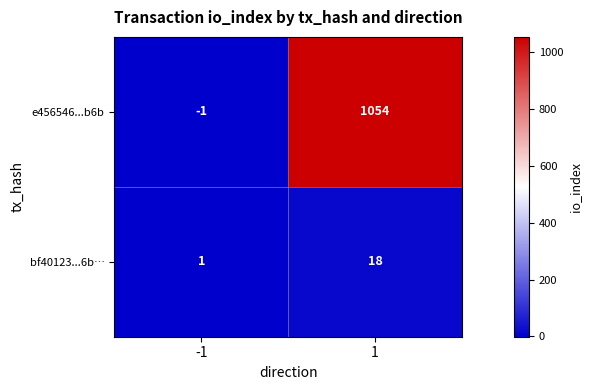

The bf40123...6b… series shows 6 at 1. True or false?

False